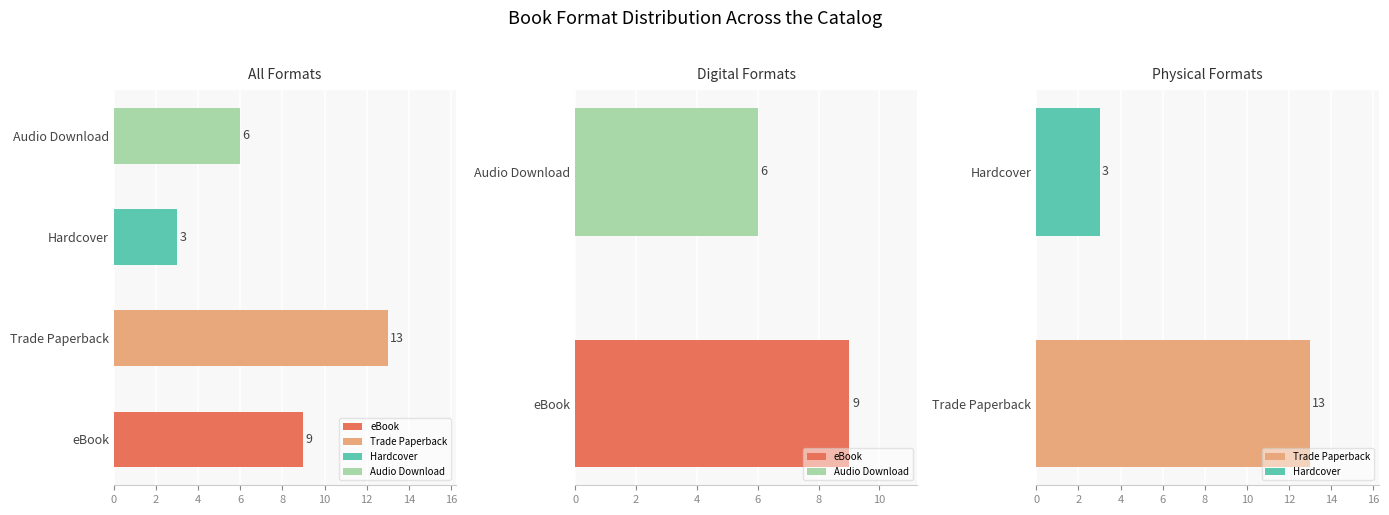

What is the minimum value shown in the chart?

3